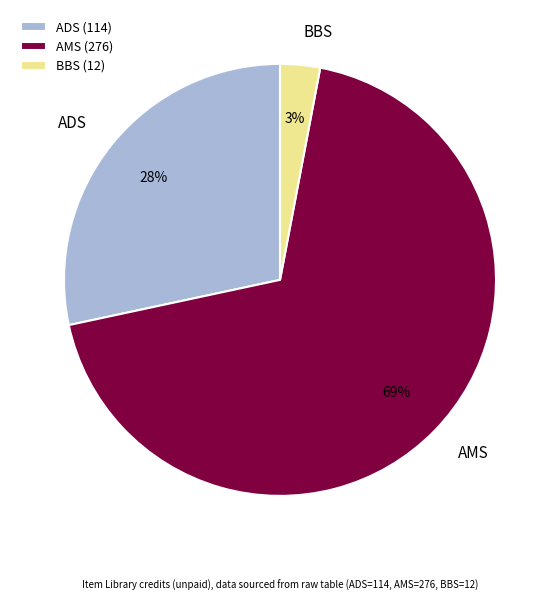

Which has a higher value, BBS or ADS?

ADS